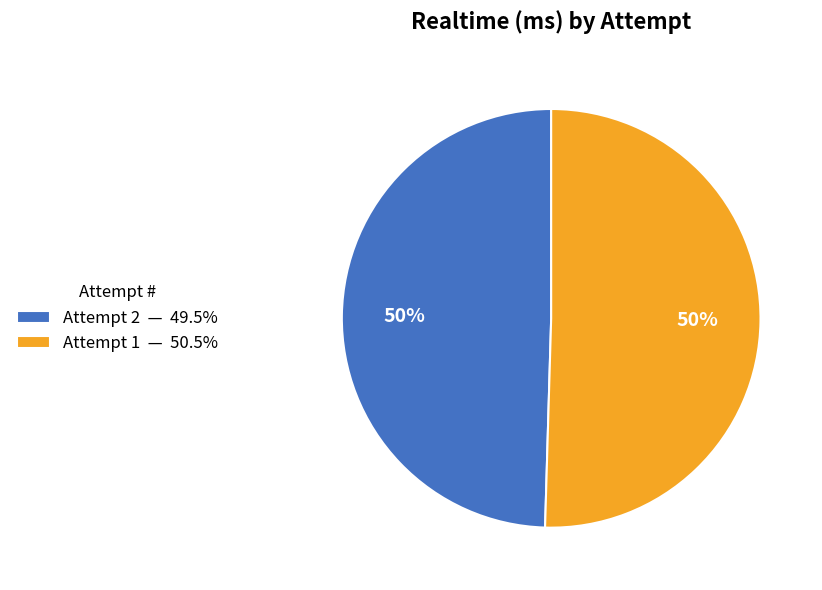

Combined, do Attempt 2 — 49.5% and Attempt 1 — 50.5% account for over 50%?

Yes